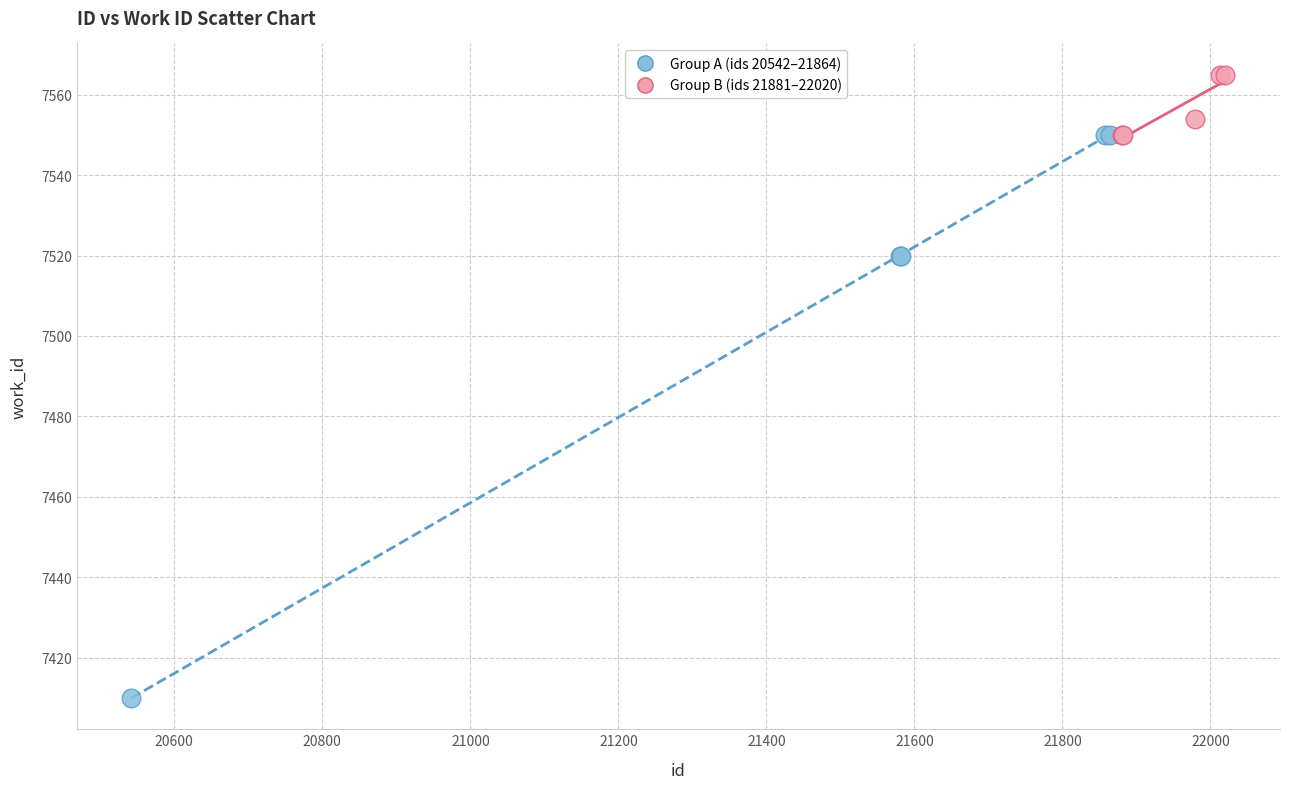

Which series contains the lowest Y value?

Group A (ids 20542–21864)